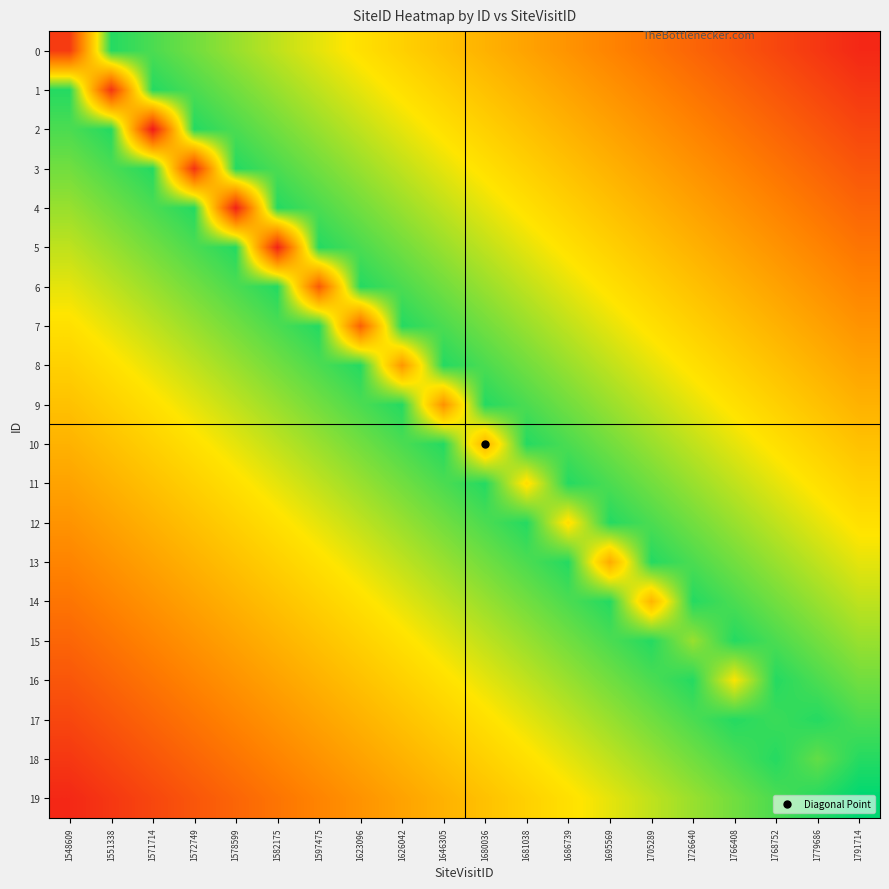

How many categories are shown in the chart?

20